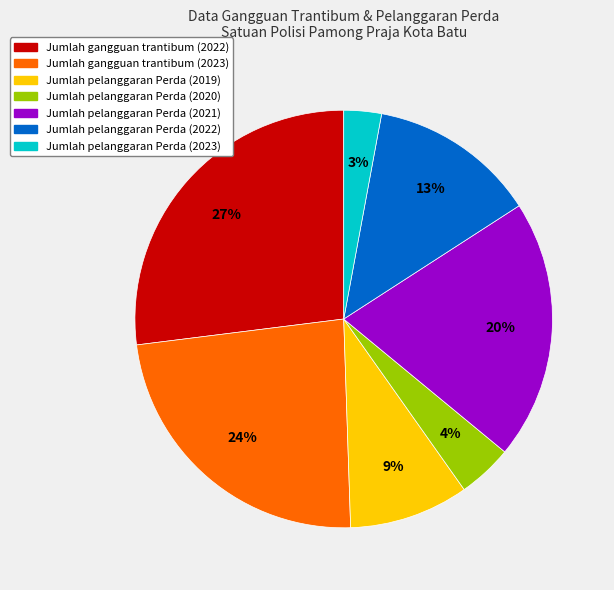

To the nearest percent, what portion does Jumlah pelanggaran Perda (2023) represent?

3%